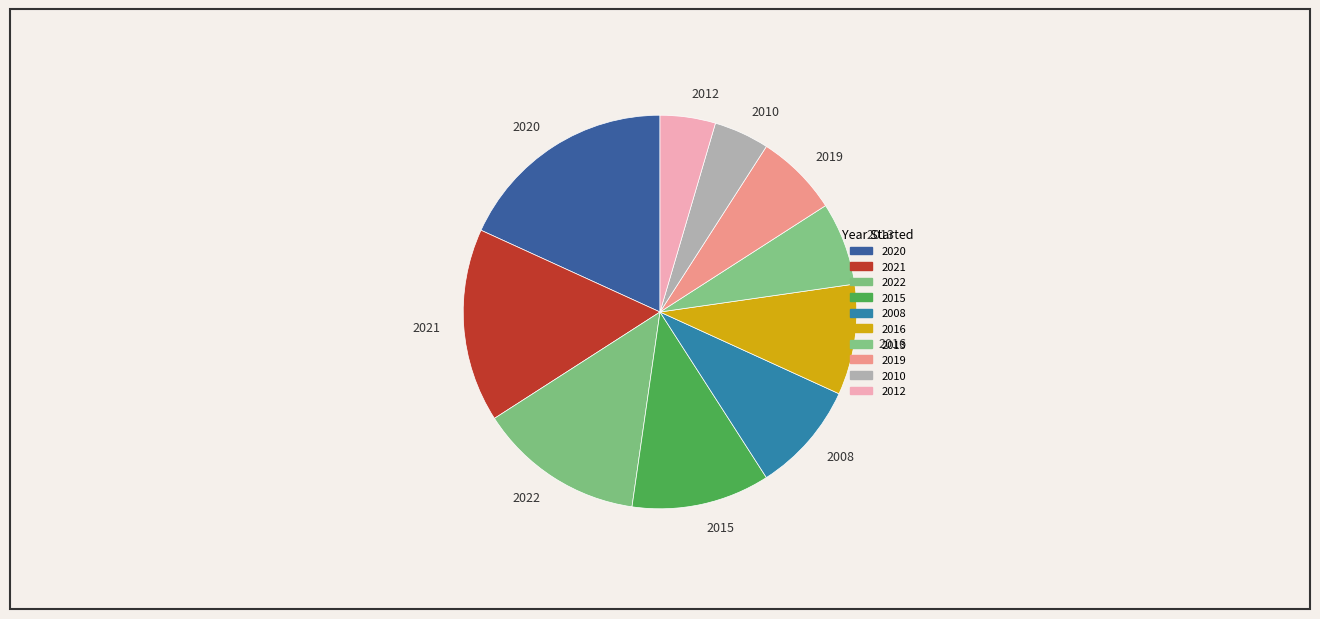

What is the ratio of the value at 2021 to the value at 2020?

0.9